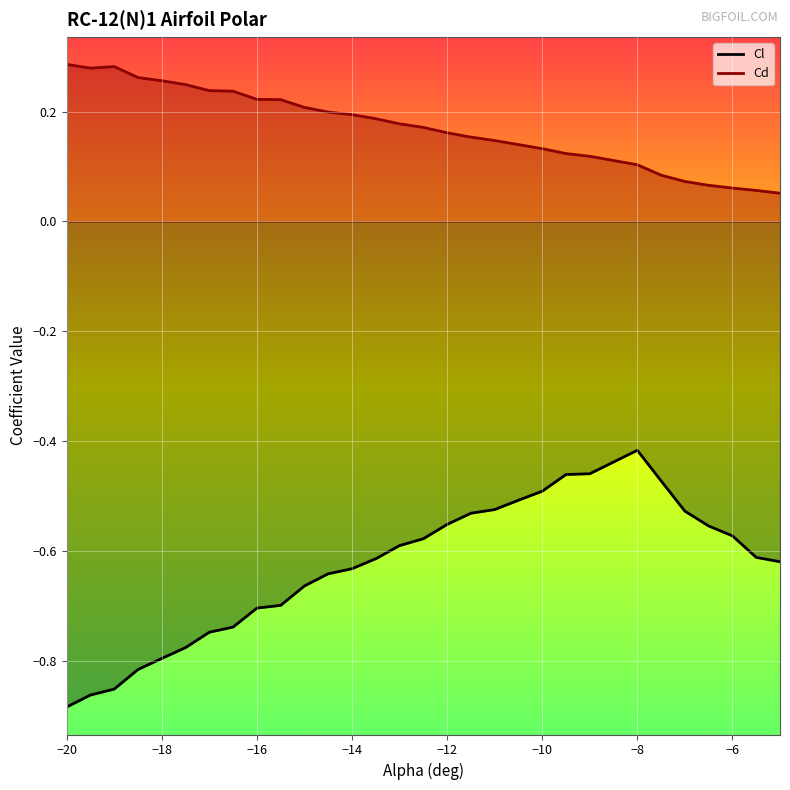

Rank the series by their maximum value, from highest to lowest.

Cd, Cl